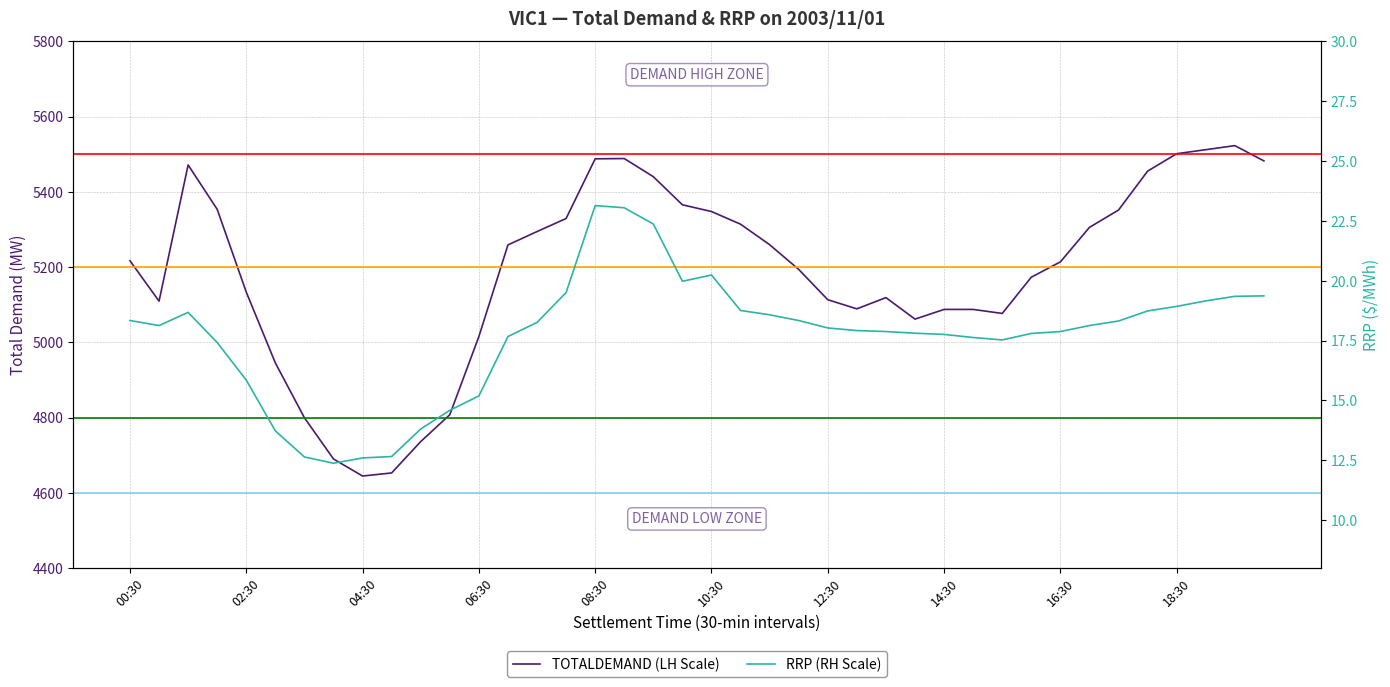

List the series in order of their overall mean, lowest first.

RRP (RH Scale), TOTALDEMAND (LH Scale)